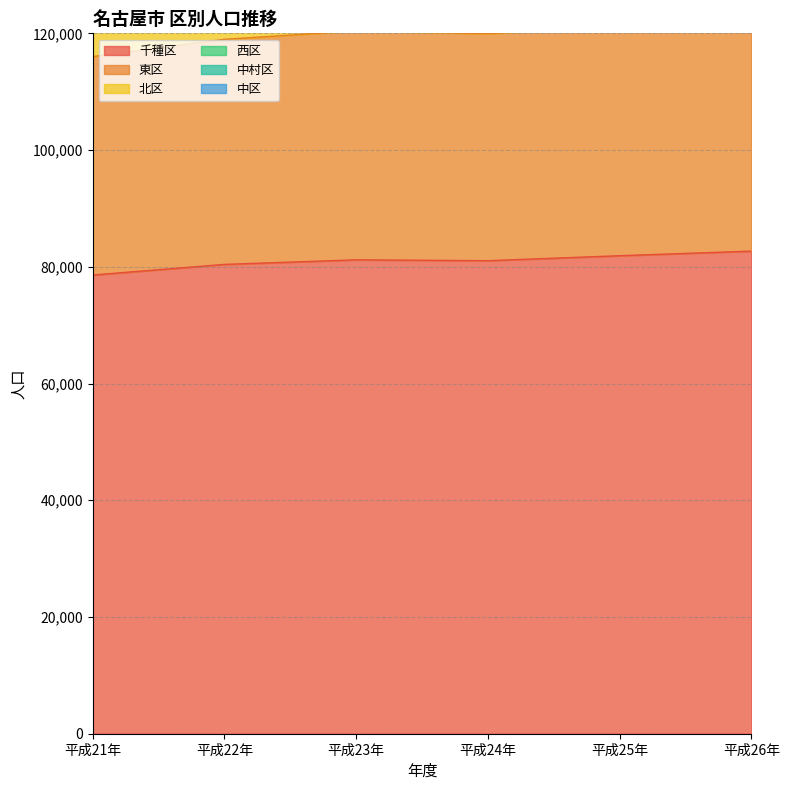

The value of 千種区 at 平成22年 is 80411. True or false?

True